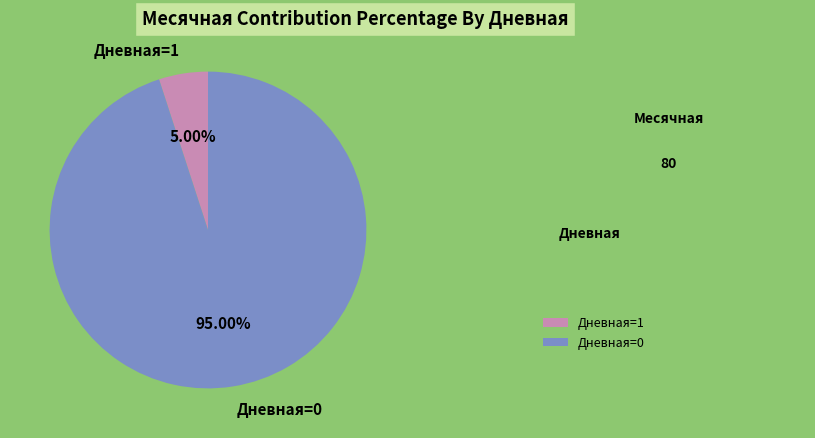

Which has a higher value, Дневная=1 or Дневная=0?

Дневная=0